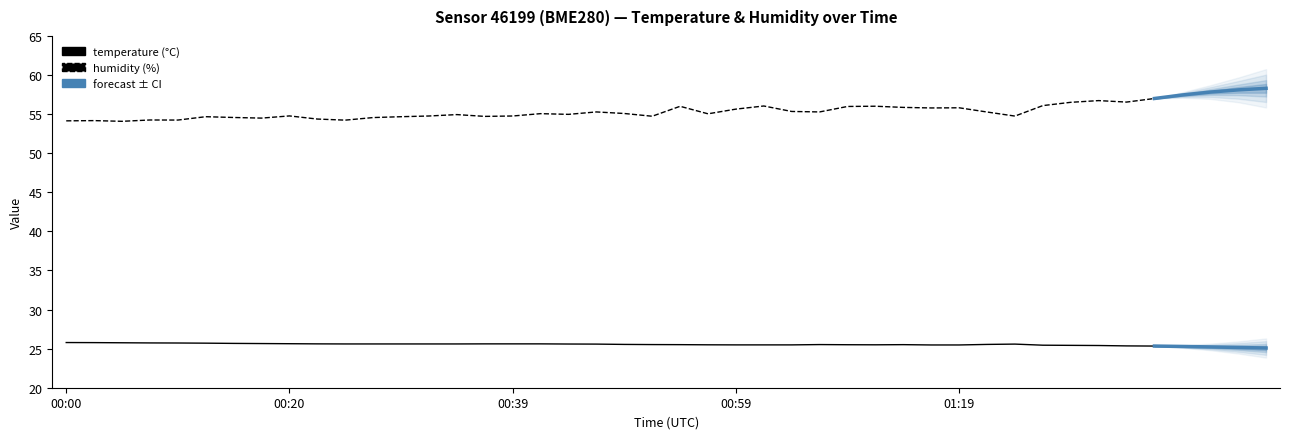

What is the sum of the humidity values at 01:35 and 00:47?

112.0